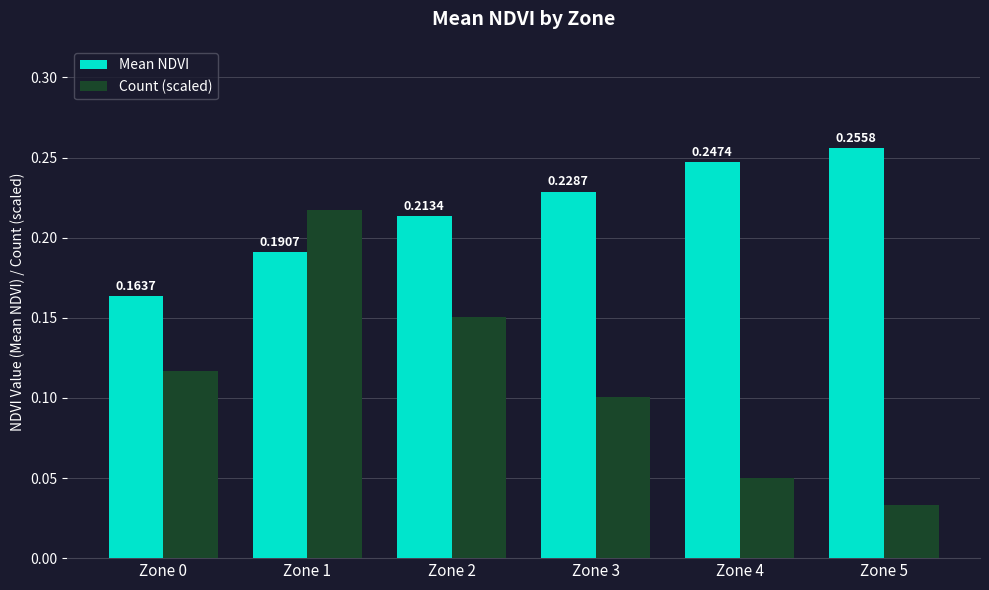

Count the number of categories in the chart.

6